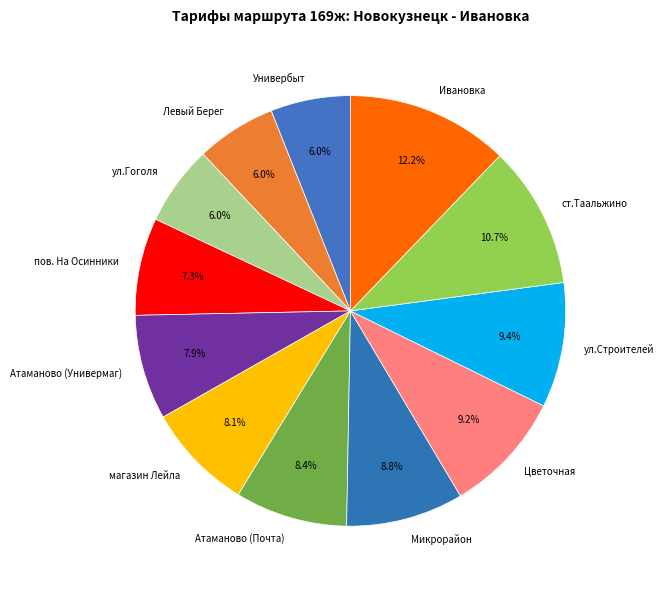

Is it true that Ивановка is 27% of the pie?

False